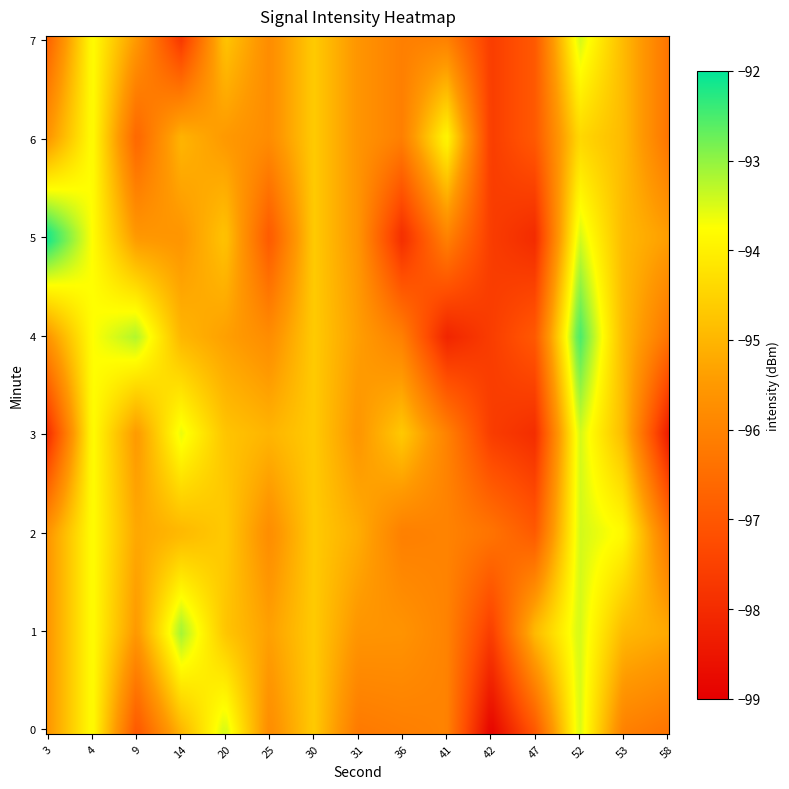

What is the smallest value displayed?

-98.9